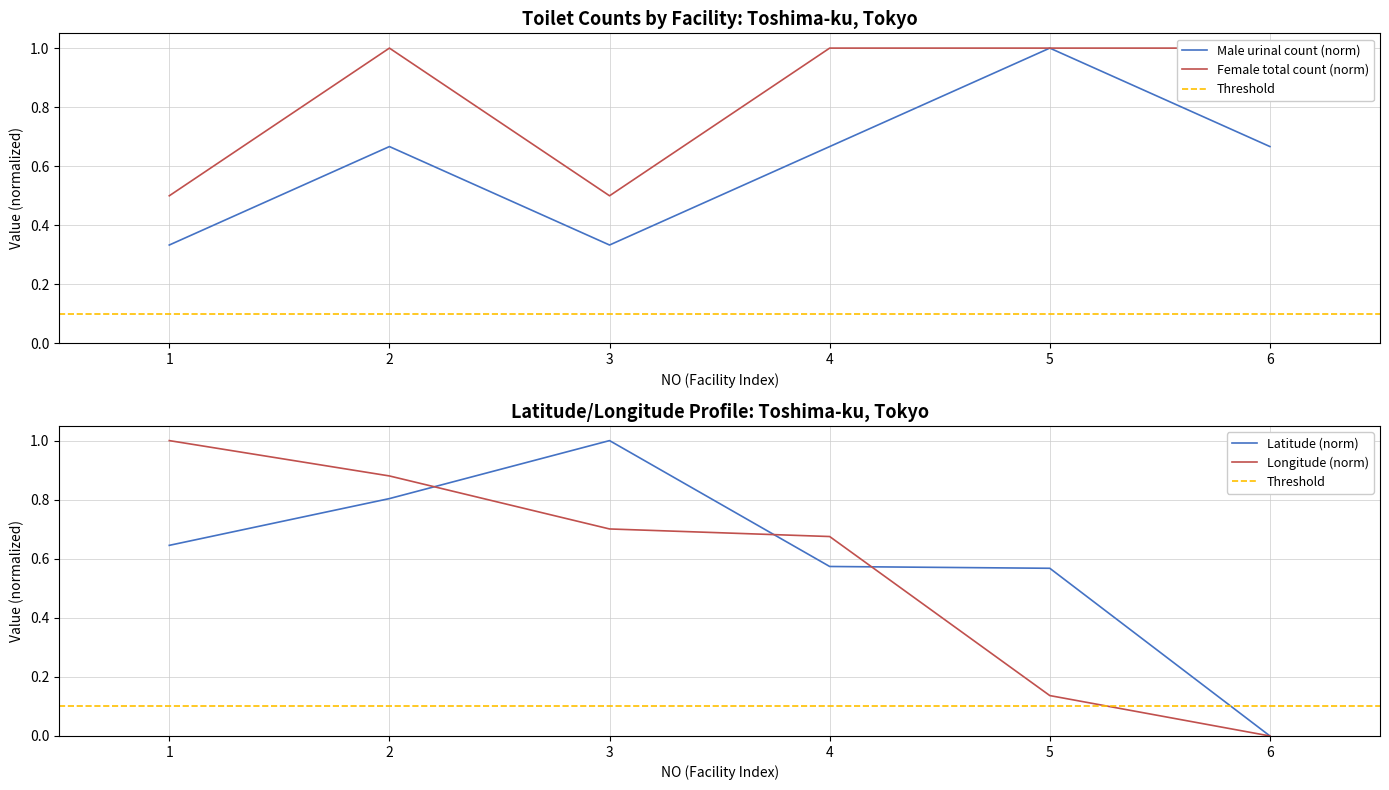

Which series has the largest range (max minus min)?

経度_scaled